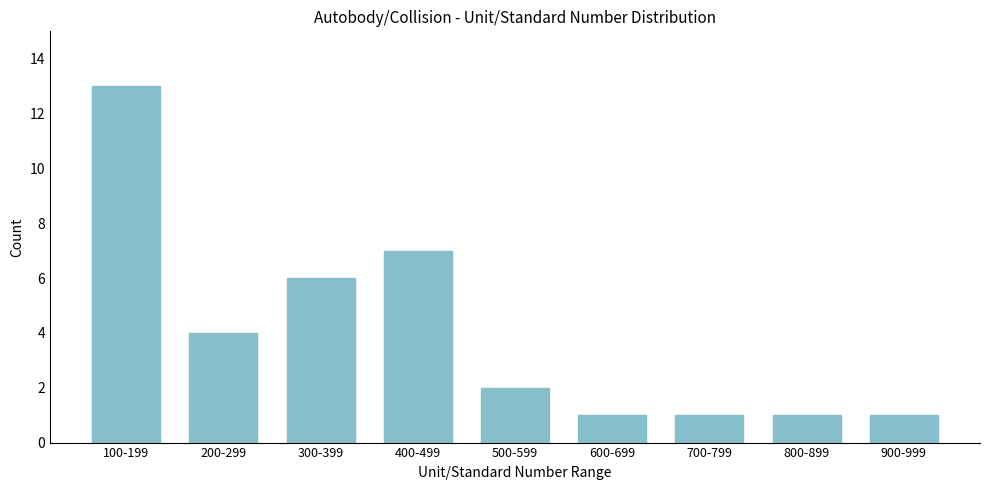

Reading left to right, what are all the values shown in this chart?

100-199=13	200-299=4	300-399=6	400-499=7	500-599=2	600-699=1	700-799=1	800-899=1	900-999=1